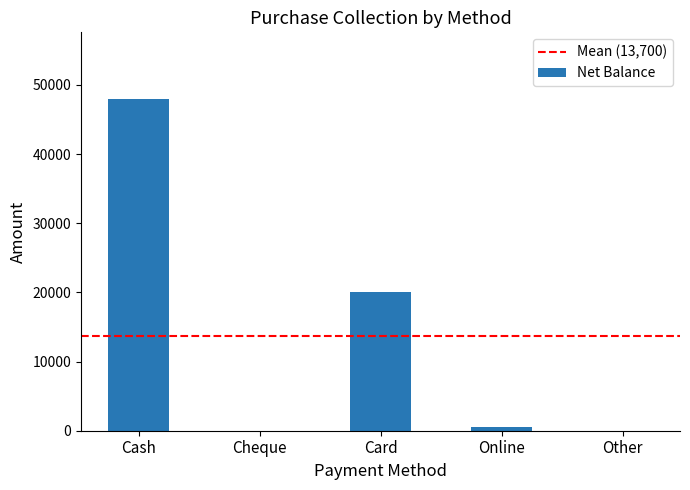

What is the average value?

13700